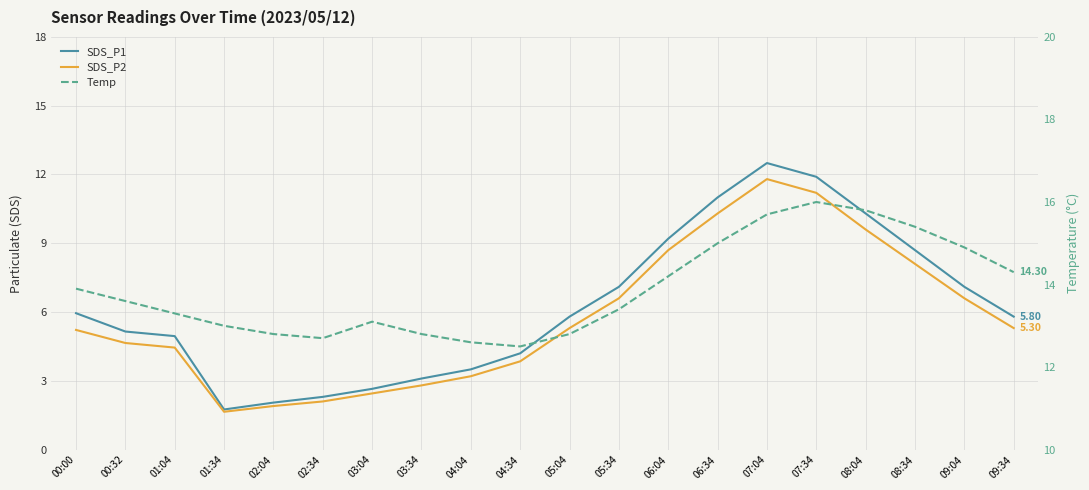

What are all the series names shown in the legend?

SDS_P1, SDS_P2, Temp